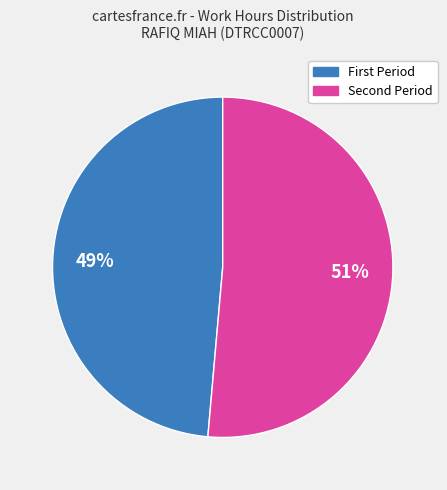

Does any single category account for the majority?

Yes